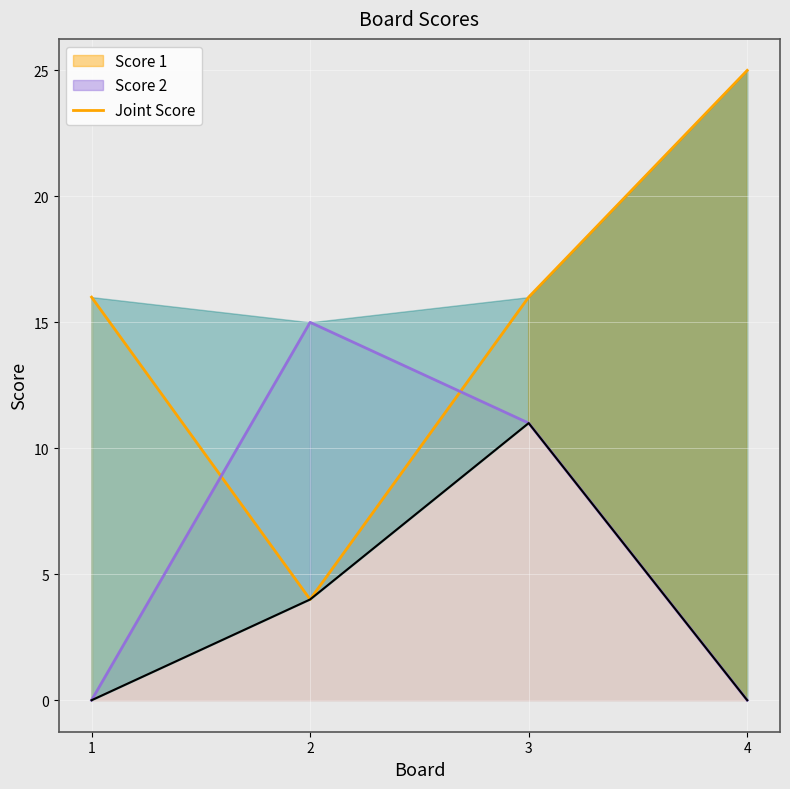

What is the spread (max minus min) of values at 2?

11